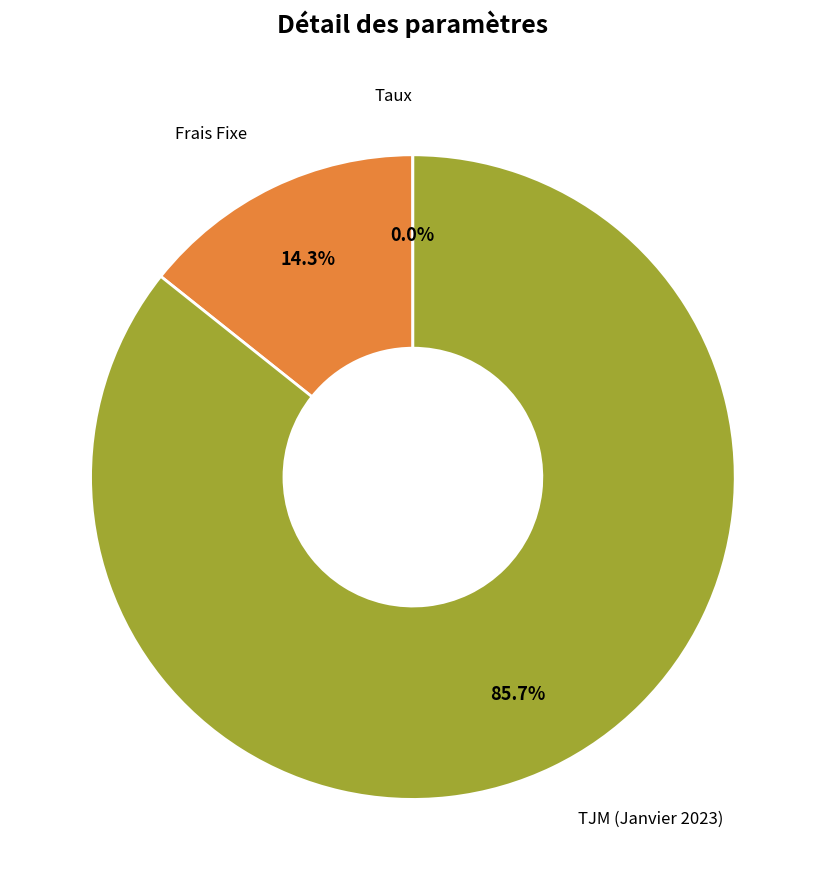

Approximately how many times larger is the value at Frais Fixe compared to TJM (Janvier 2023)?

0.2